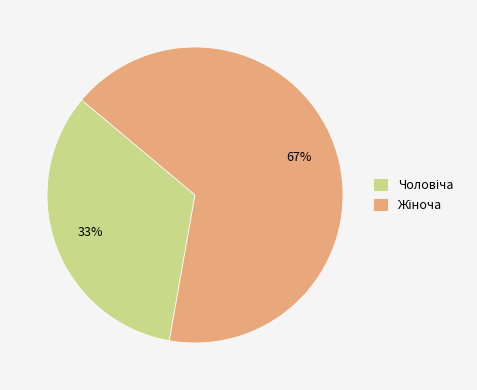

Is there any slice that represents more than half of the pie?

Yes